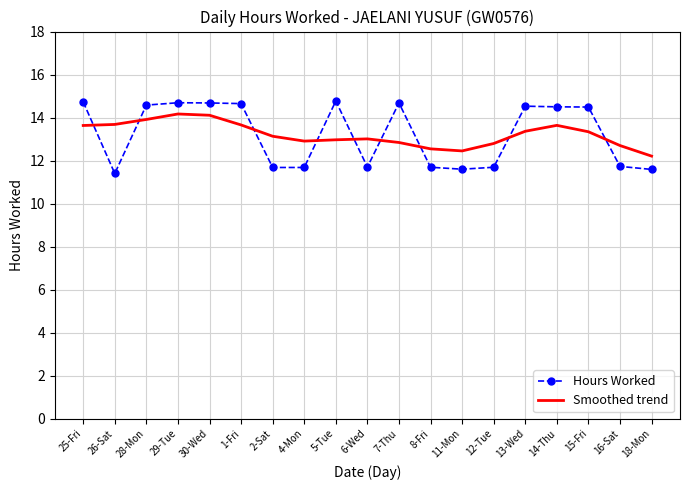

Where does the Hours Worked series first go above 14?

25-Fri